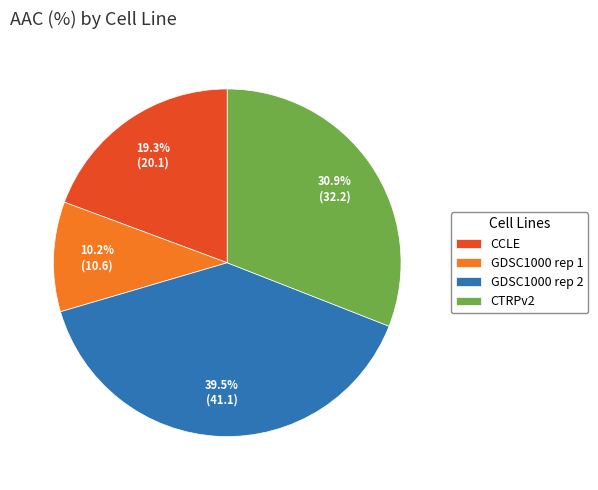

What percentage is the GDSC1000 rep 1 slice, to the nearest percent?

10%